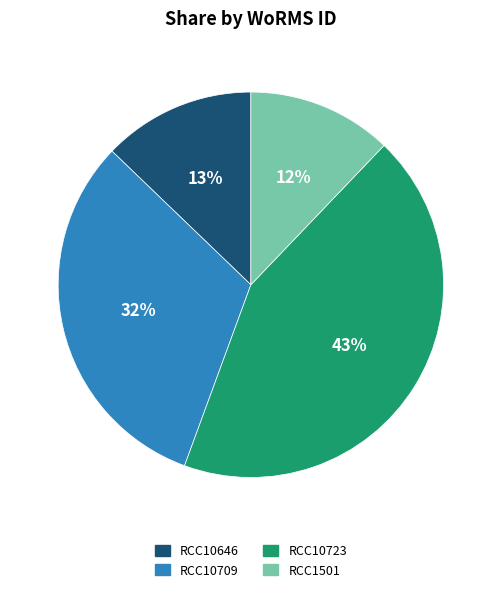

Is the sum of RCC10709 and RCC10646 greater than half?

No